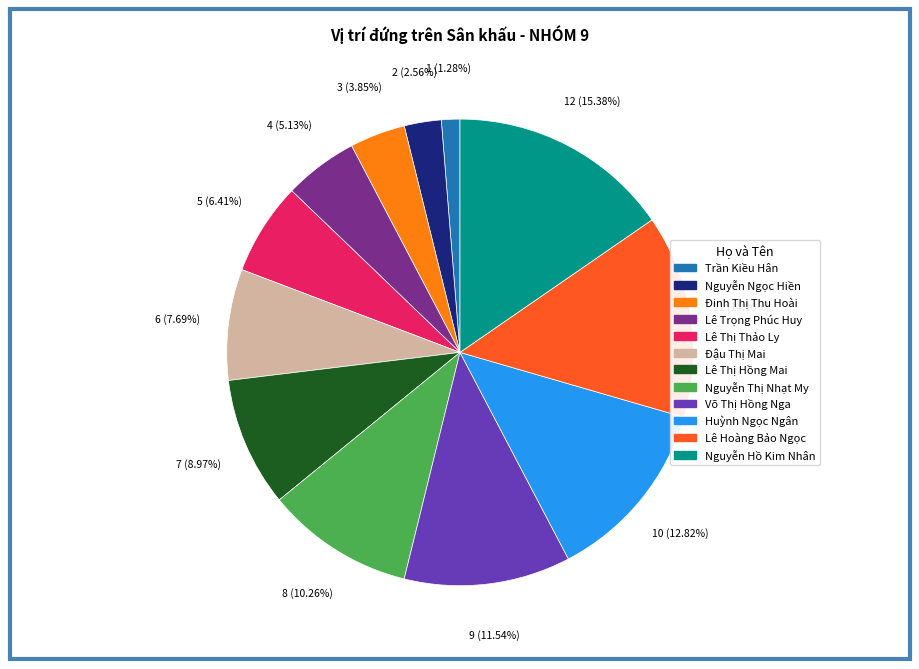

Does Lê Hoàng Bảo Ngọc represent more than half of the total?

No